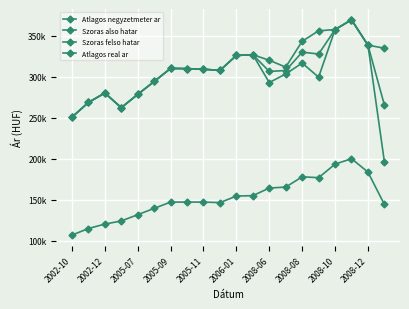

Is this an area chart (filled region under the line)?

No